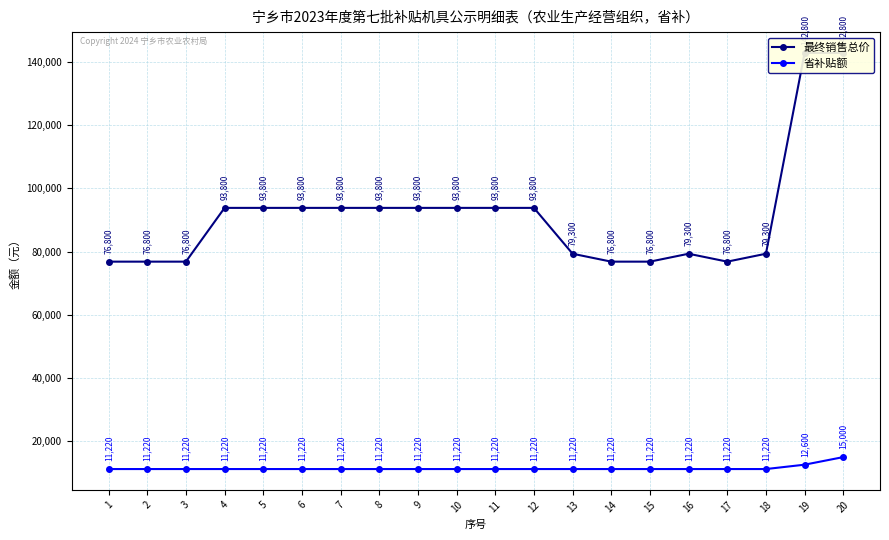

True or false: 省补贴额 has more than 1 interior local peaks.

False